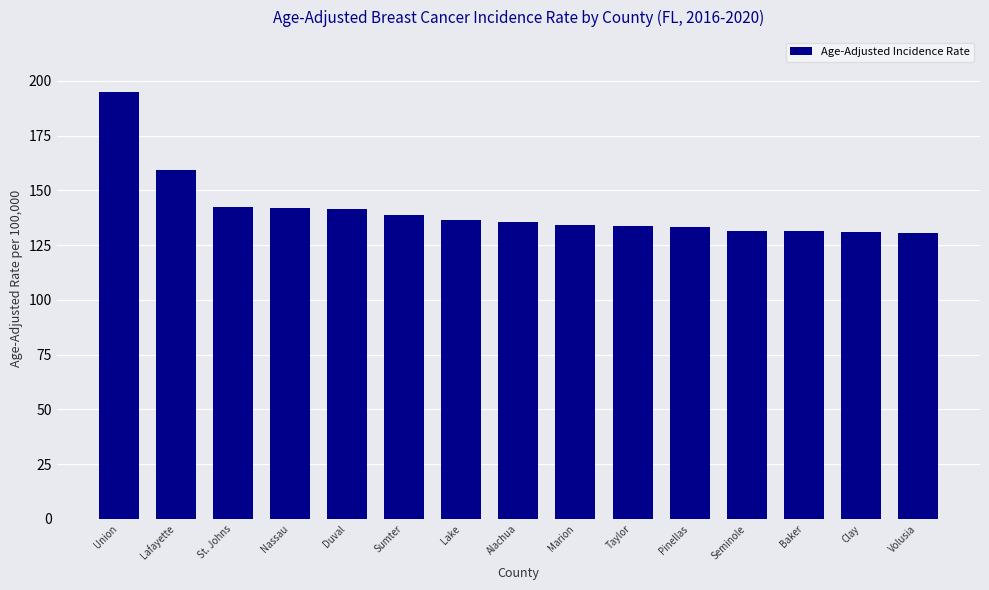

What is the label of the 13th bar from the right?

St. Johns